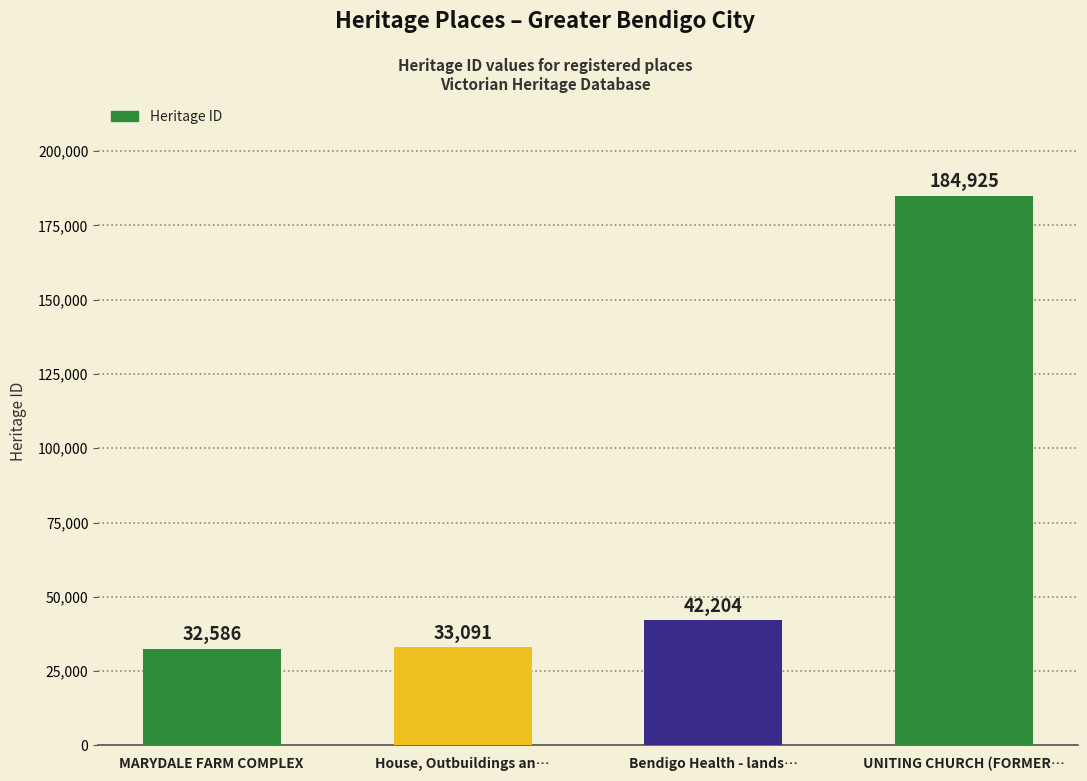

Rank the categories by value from highest to lowest.

UNITING CHURCH (FORMER…, Bendigo Health - lands…, House, Outbuildings an…, MARYDALE FARM COMPLEX